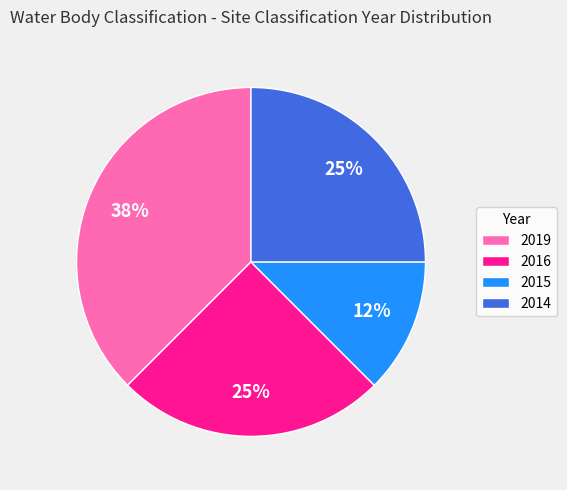

Is the sum of 2019 and 2016 greater than half?

Yes